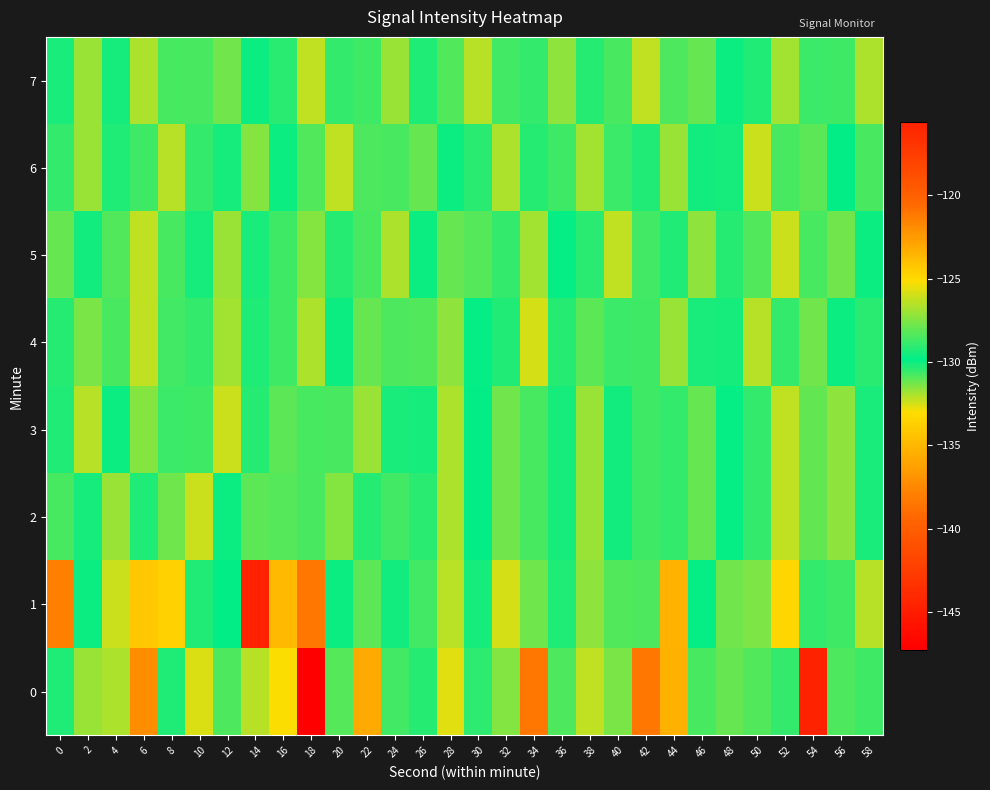

Count the number of data series in this chart.

8